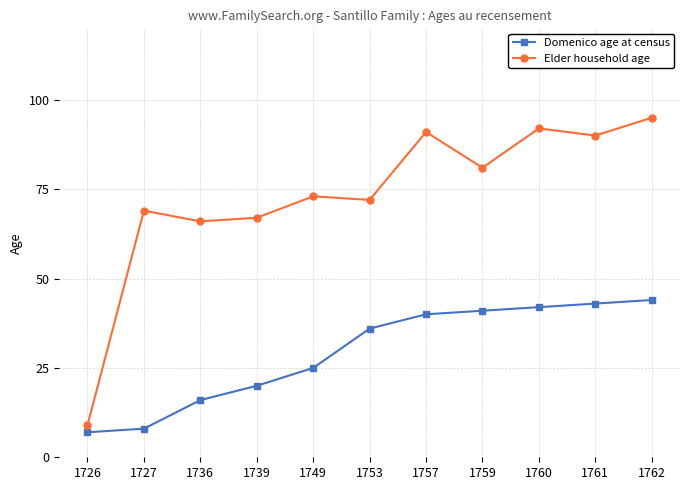

The Domenico age at census series shows 13 at 1761. True or false?

False